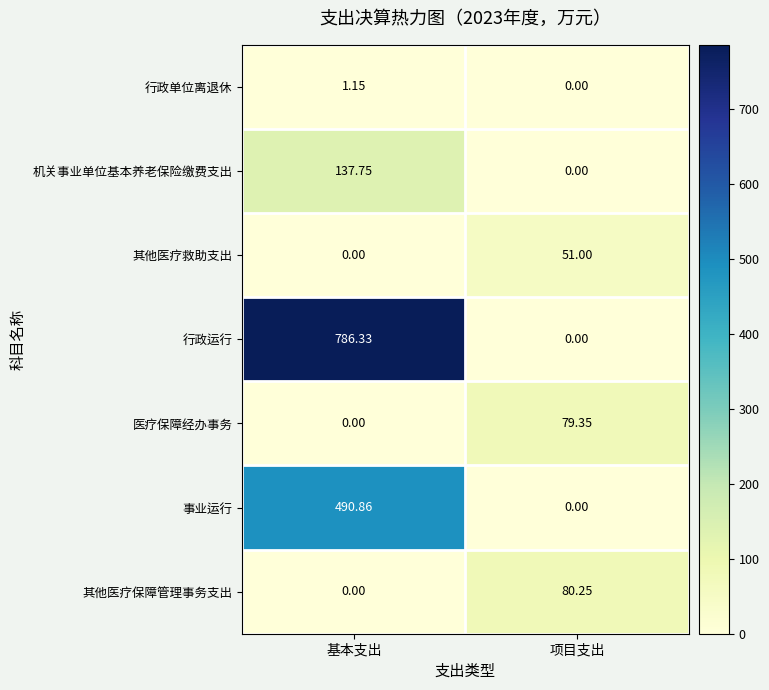

At which category is the sum across all series the highest?

基本支出